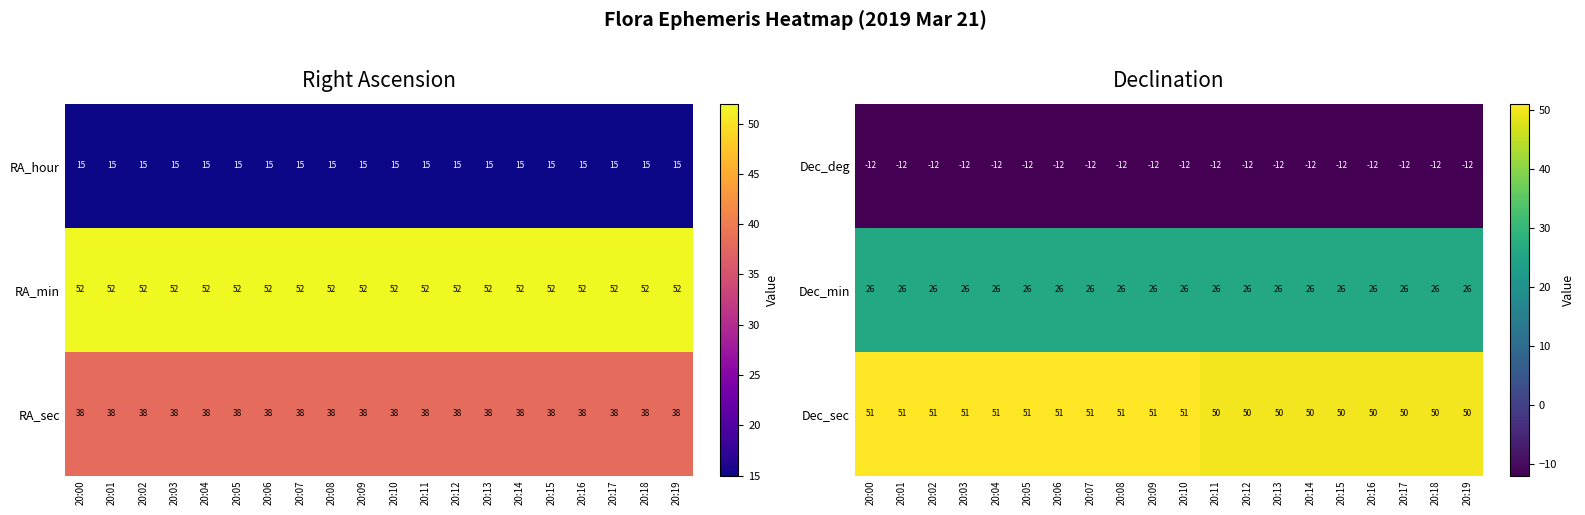

What value does the Dec_sec series have at 20:10?

51